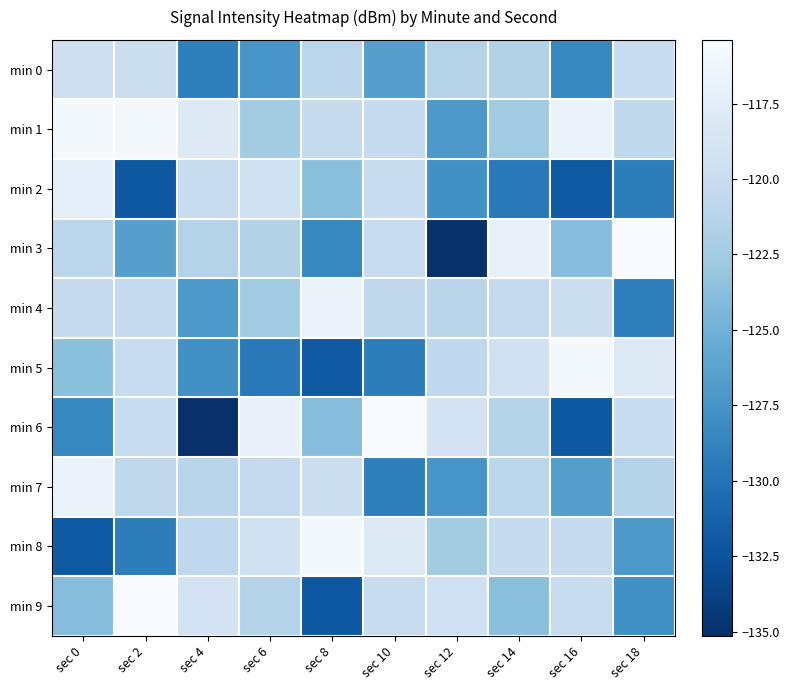

Reading left to right, what are all the values shown in this chart?

min 0: sec 0=-119.6	sec 2=-119.7	sec 4=-129.1	sec 6=-127.4	sec 8=-121.0	sec 10=-126.6	sec 12=-121.5	sec 14=-121.6	sec 16=-128.6	sec 18=-120.1
min 1: sec 0=-115.8	sec 2=-115.8	sec 4=-117.9	sec 6=-122.5	sec 8=-120.2	sec 10=-120.3	sec 12=-127.1	sec 14=-122.6	sec 16=-116.6	sec 18=-120.8
min 2: sec 0=-117.2	sec 2=-132.1	sec 4=-120.1	sec 6=-119.4	sec 8=-123.7	sec 10=-120.1	sec 12=-127.8	sec 14=-129.5	sec 16=-132.0	sec 18=-129.3
min 3: sec 0=-121.0	sec 2=-126.6	sec 4=-121.5	sec 6=-121.6	sec 8=-128.6	sec 10=-120.1	sec 12=-135.1	sec 14=-116.9	sec 16=-123.9	sec 18=-115.4
min 4: sec 0=-120.2	sec 2=-120.3	sec 4=-127.1	sec 6=-122.6	sec 8=-116.6	sec 10=-120.8	sec 12=-121.2	sec 14=-120.4	sec 16=-119.7	sec 18=-129.1
min 5: sec 0=-123.7	sec 2=-120.1	sec 4=-127.8	sec 6=-129.5	sec 8=-132.0	sec 10=-129.3	sec 12=-120.7	sec 14=-119.3	sec 16=-115.8	sec 18=-117.9
min 6: sec 0=-128.6	sec 2=-120.1	sec 4=-135.1	sec 6=-116.9	sec 8=-123.9	sec 10=-115.4	sec 12=-119.0	sec 14=-121.4	sec 16=-132.1	sec 18=-120.1
min 7: sec 0=-116.6	sec 2=-120.8	sec 4=-121.2	sec 6=-120.4	sec 8=-119.7	sec 10=-129.1	sec 12=-127.4	sec 14=-121.0	sec 16=-126.6	sec 18=-121.5
min 8: sec 0=-132.0	sec 2=-129.3	sec 4=-120.7	sec 6=-119.3	sec 8=-115.8	sec 10=-117.9	sec 12=-122.5	sec 14=-120.2	sec 16=-120.3	sec 18=-127.1
min 9: sec 0=-123.9	sec 2=-115.4	sec 4=-119.0	sec 6=-121.4	sec 8=-132.1	sec 10=-120.1	sec 12=-119.4	sec 14=-123.7	sec 16=-120.1	sec 18=-127.8